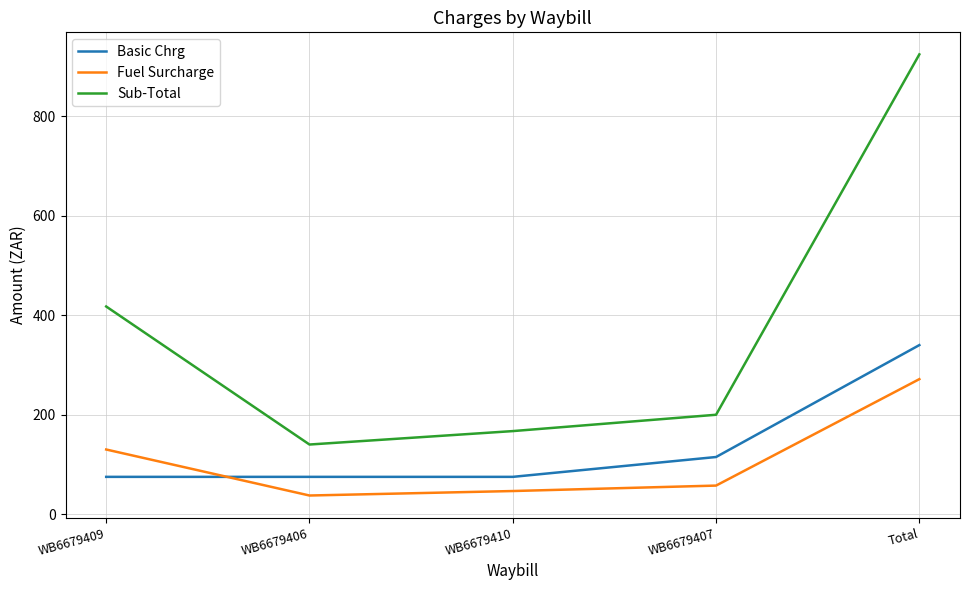

True or false: Sub-Total has more than 2 interior local peaks.

False